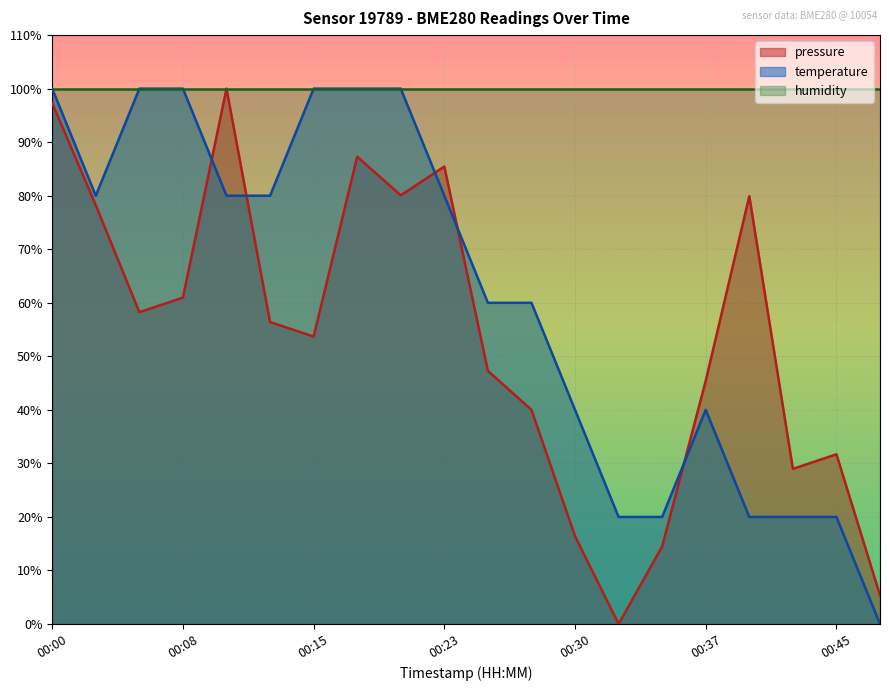

What are all the series names shown in the legend?

pressure, temperature, humidity